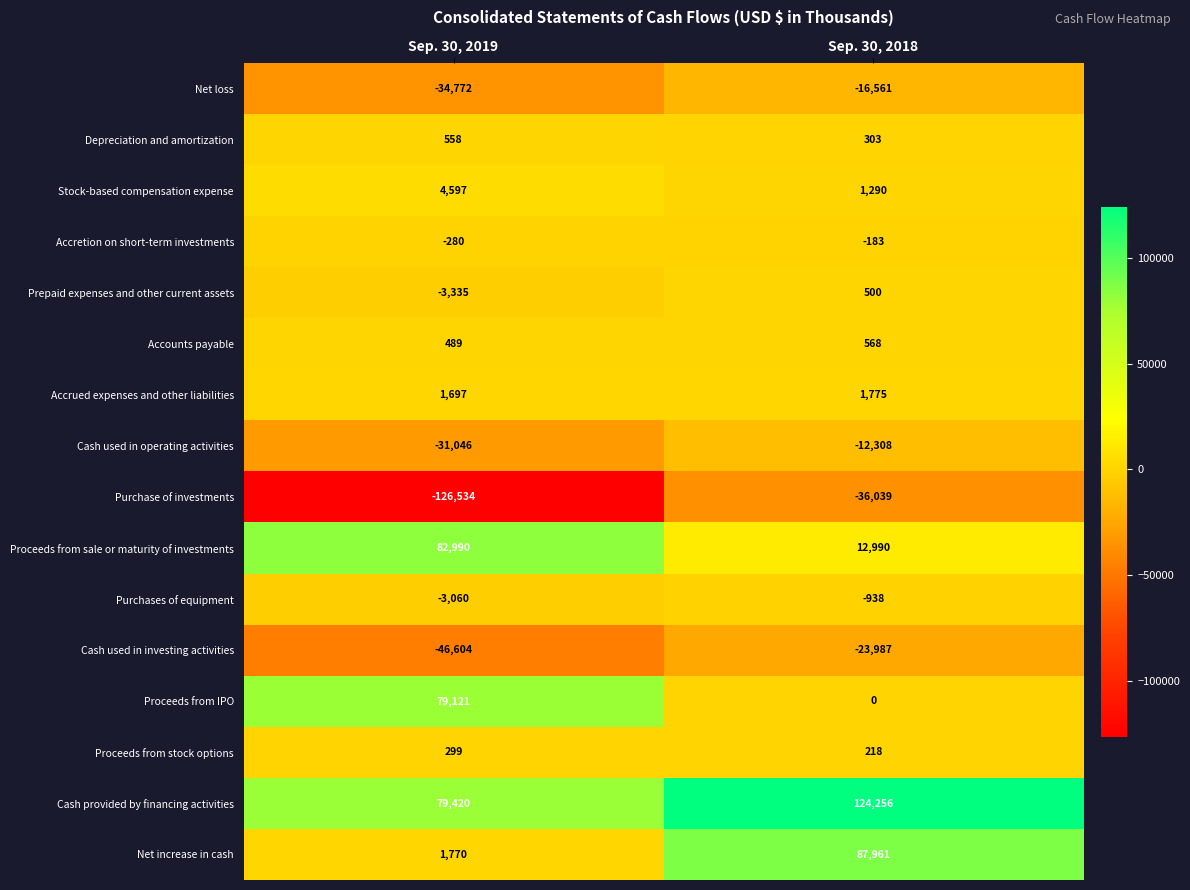

Which series has the widest spread of values?

Purchase of investments